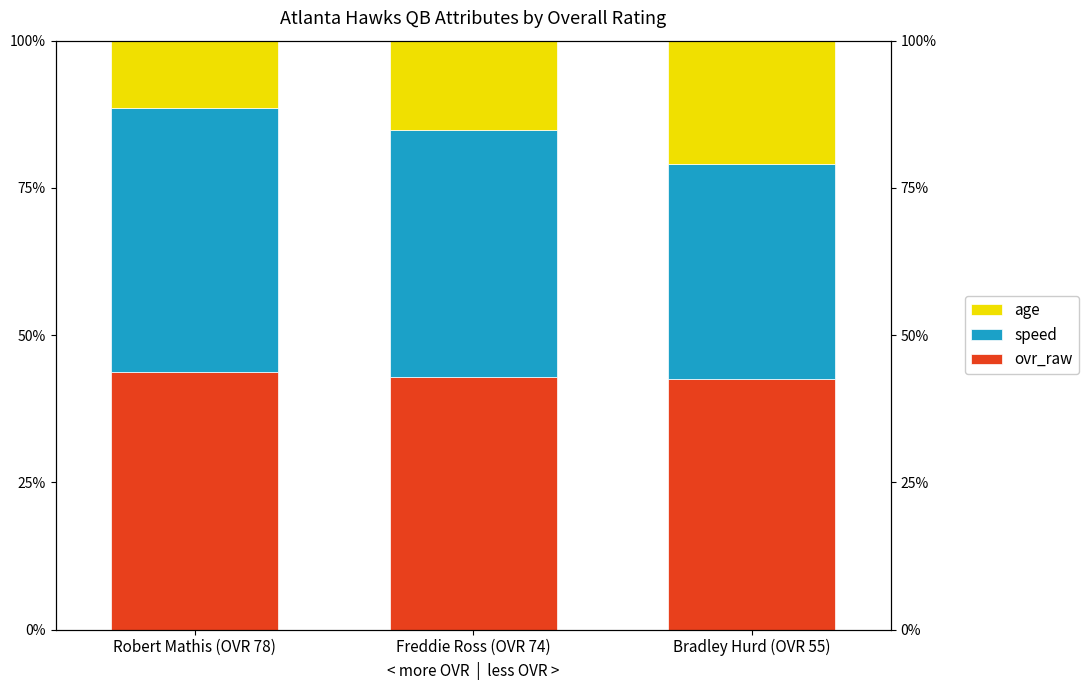

How many series are shown in this chart?

3